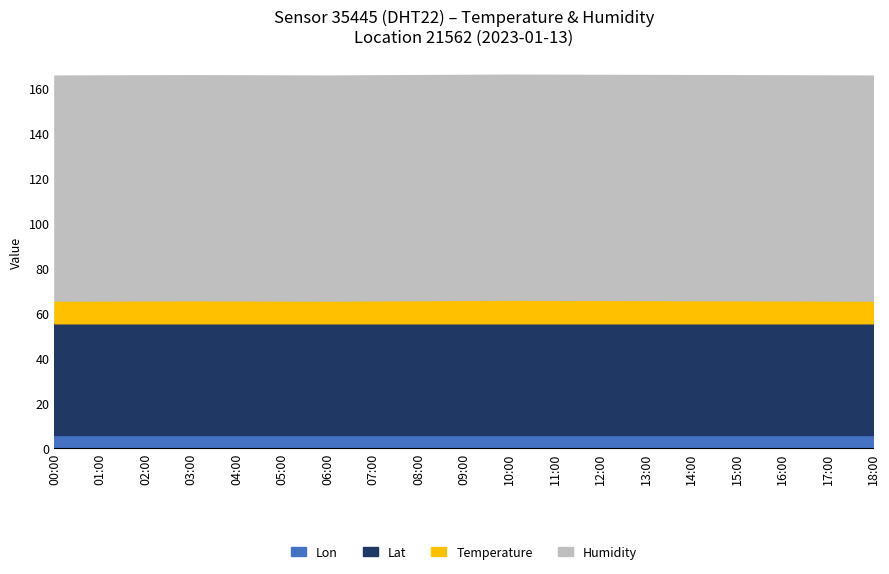

What are all the series names shown in the legend?

Lon, Lat, Temperature, Humidity